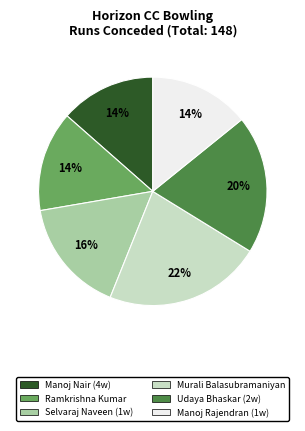

To the nearest percent, what is the average slice percentage?

17%